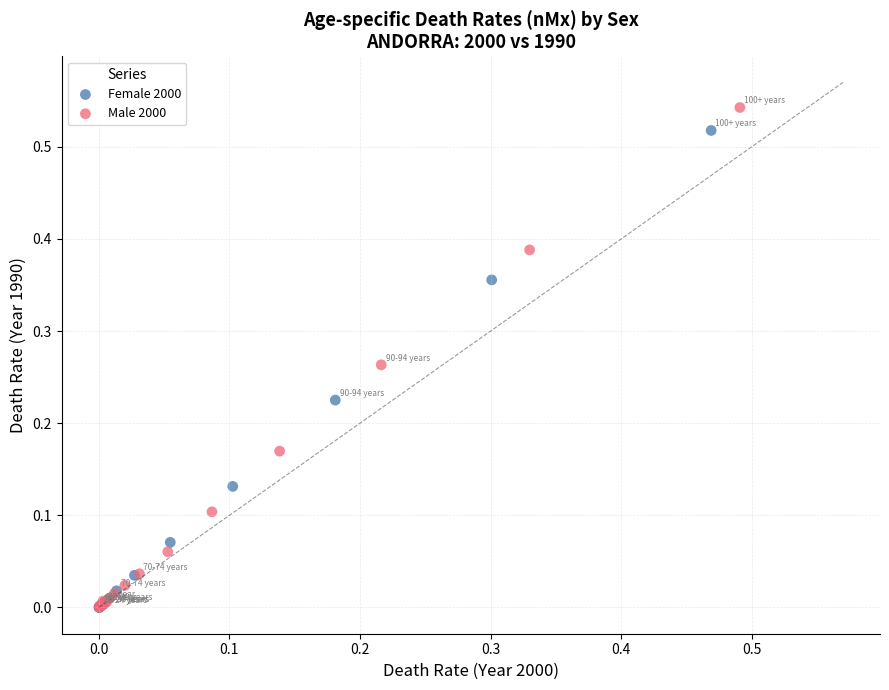

Which series reaches the maximum Y coordinate?

Male 2000